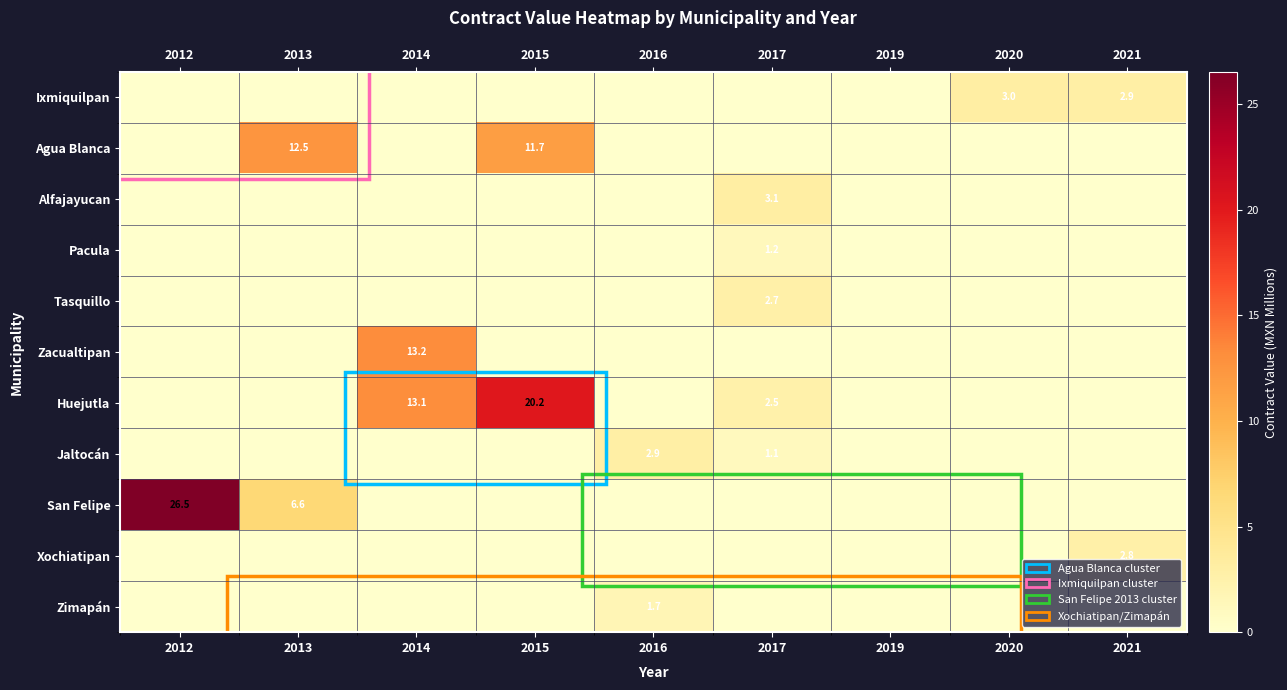

How many series are shown in this chart?

11